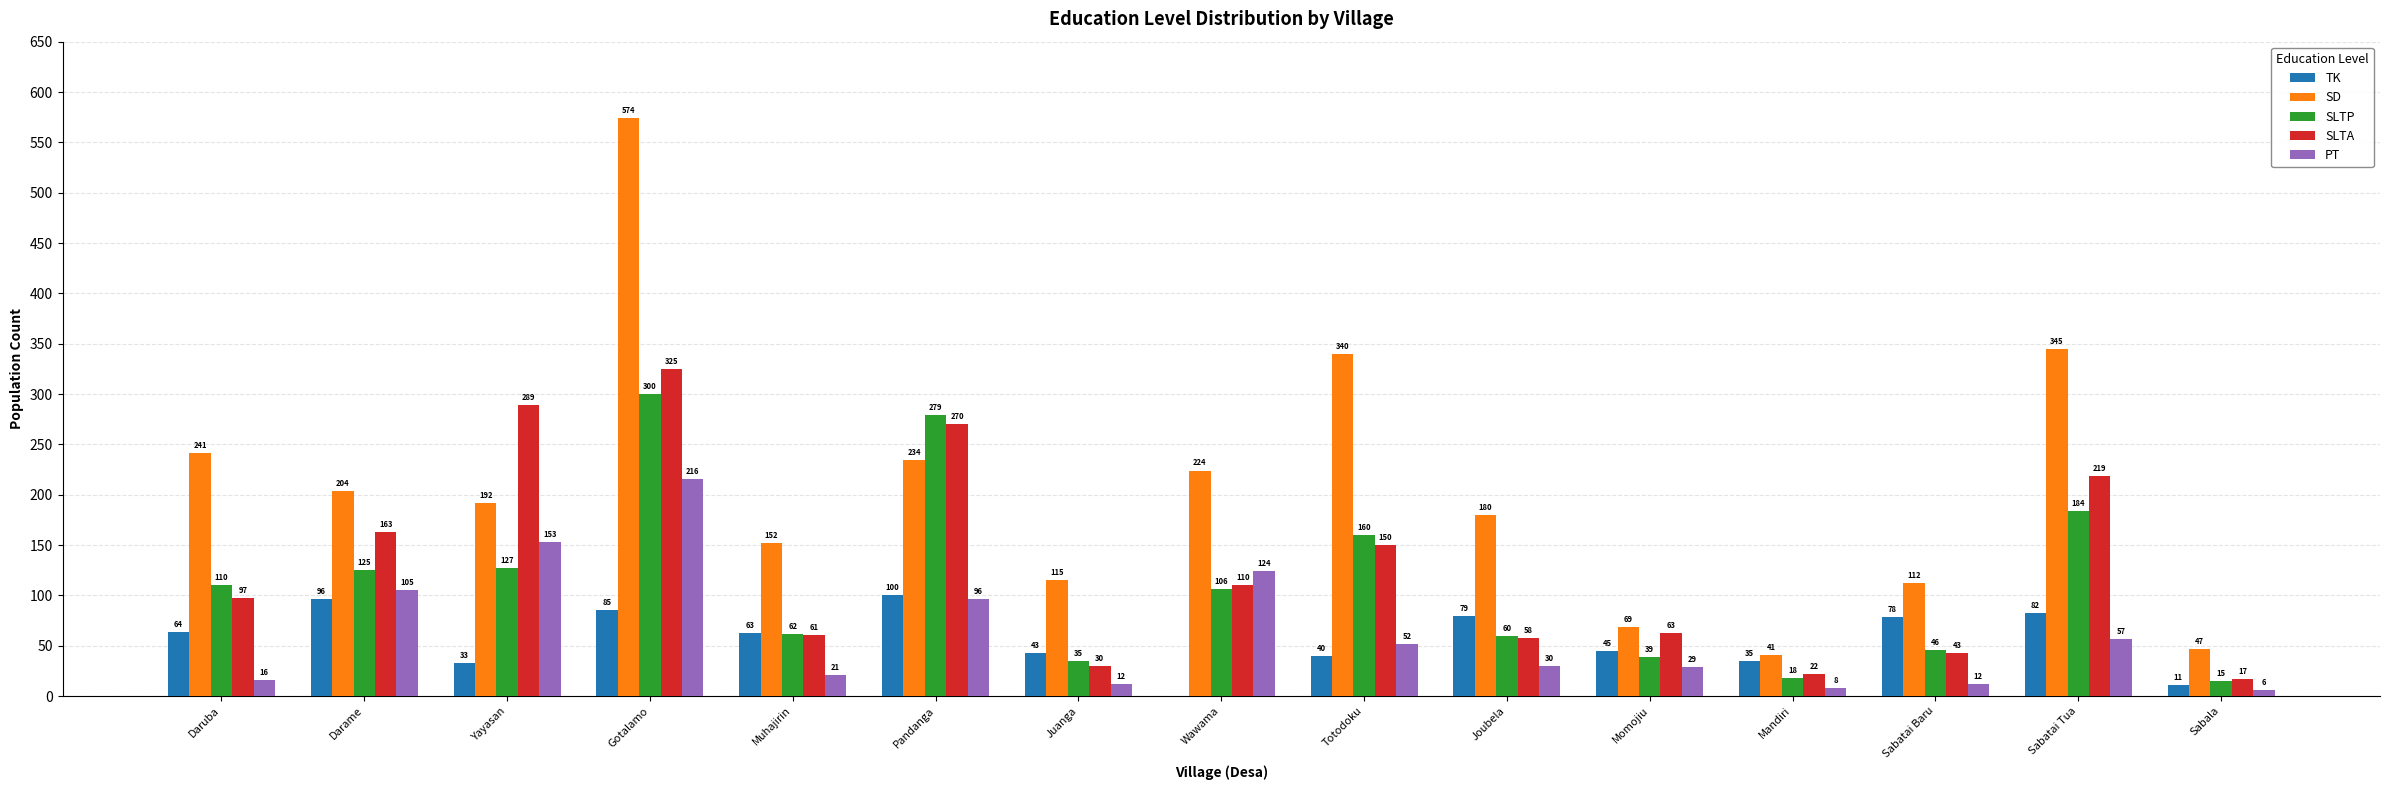

How many positive values does the TK series have?

14